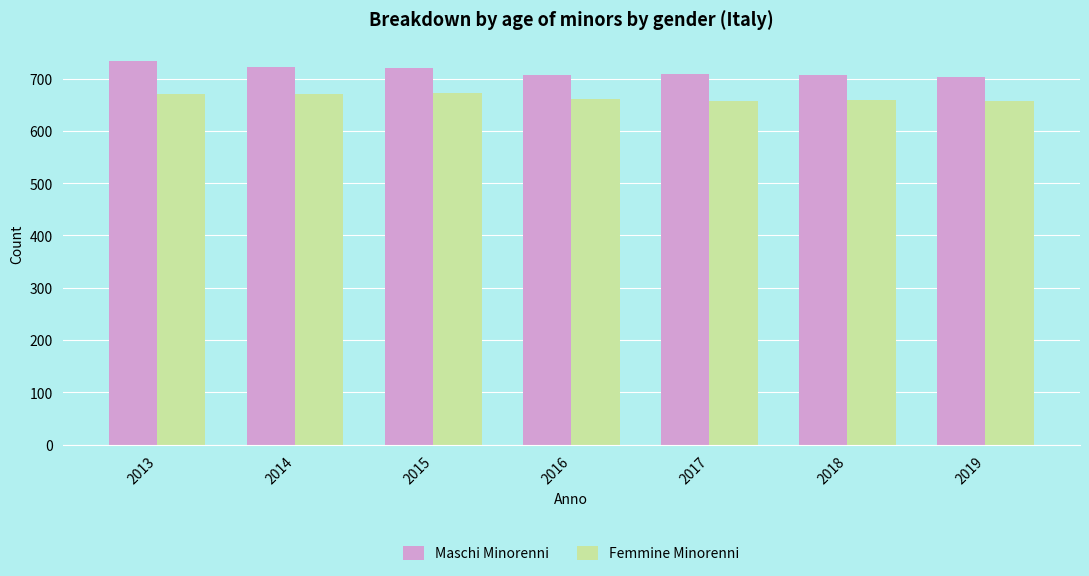

What is the sum of the Maschi Minorenni values at 2015 and 2019?

1423